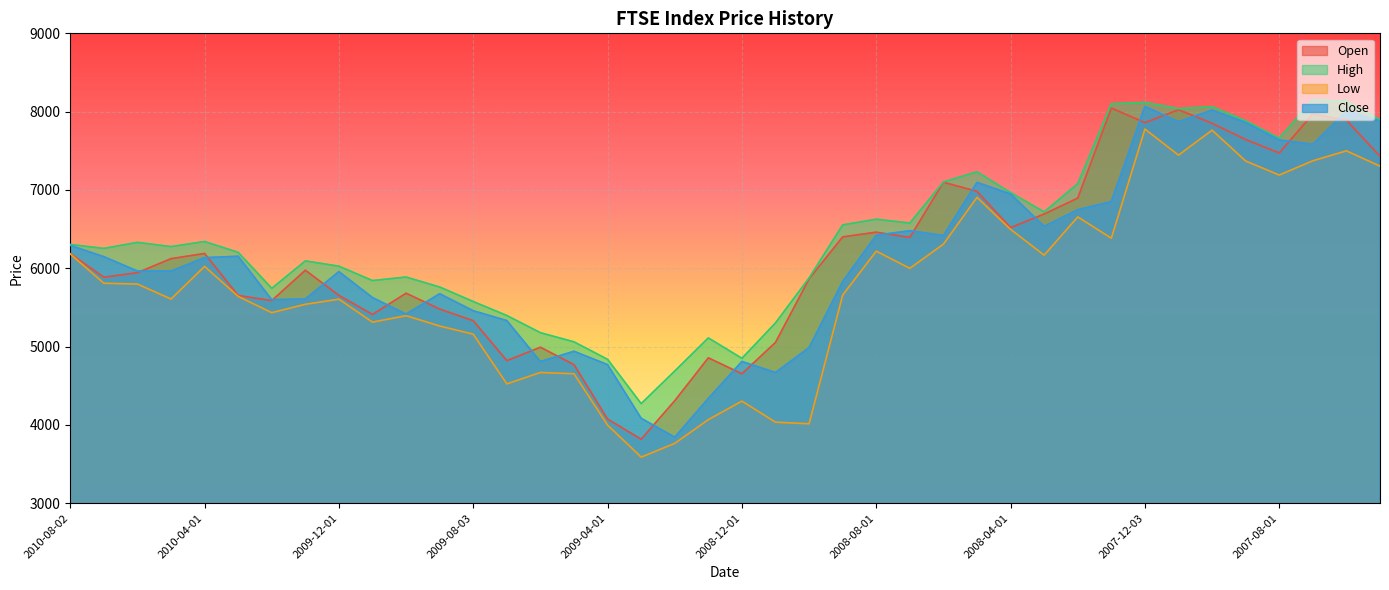

Where does the Low series first go above 5798?

2010-08-02